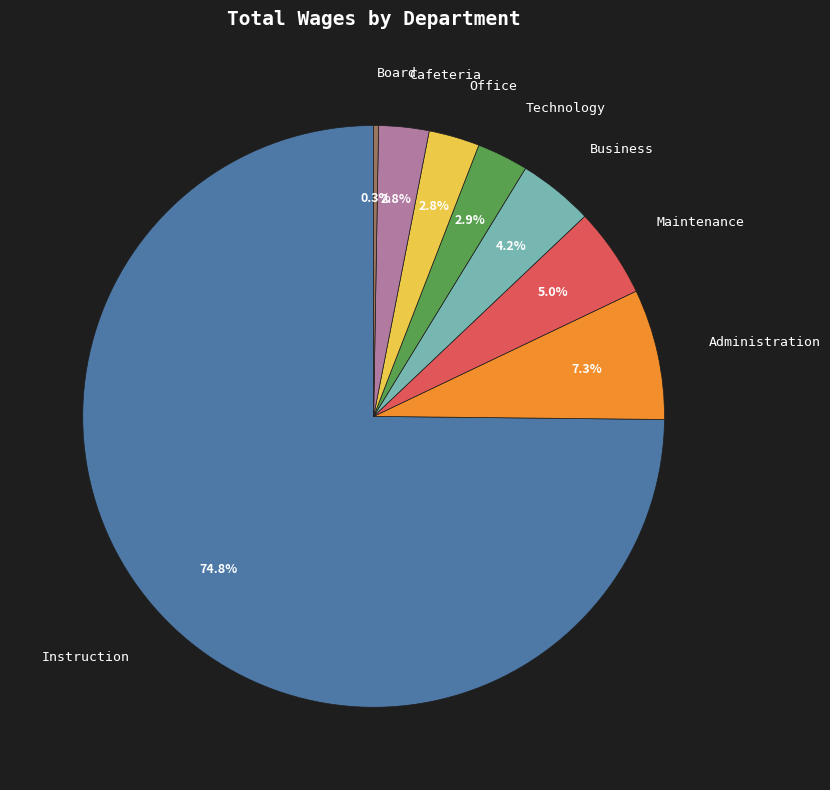

Does any single category account for the majority?

Yes